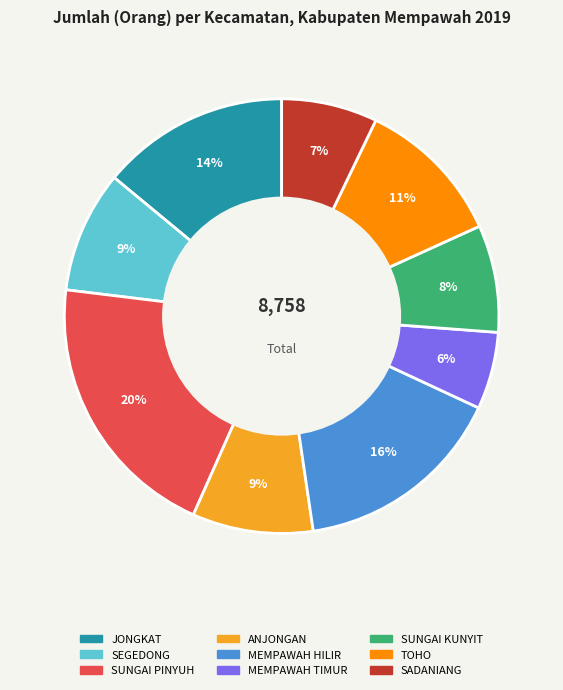

Approximately how many times larger is the value at SEGEDONG compared to ANJONGAN?

1.0